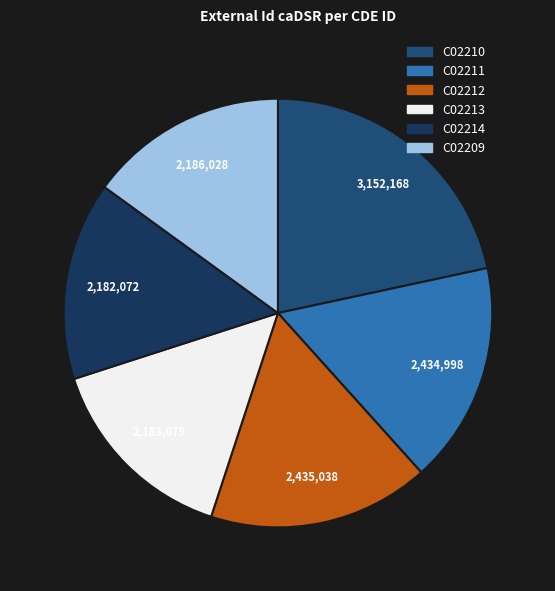

What is the change in value from C02210 to C02213?

-969089